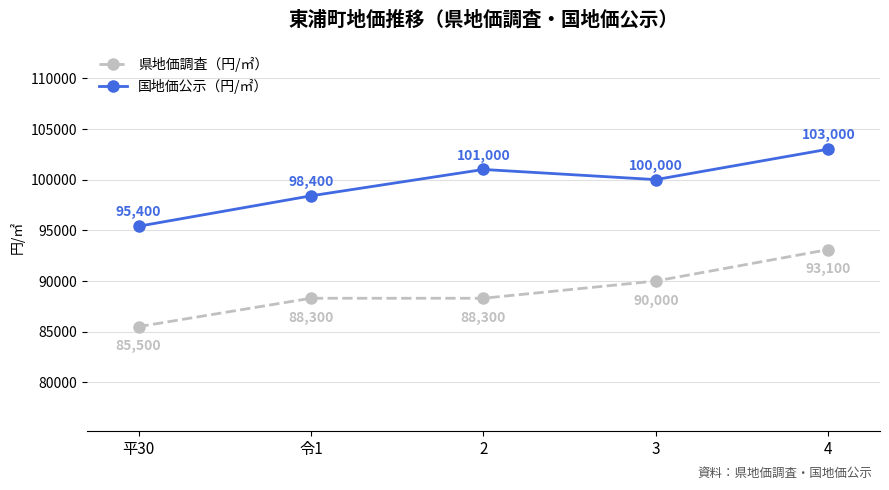

What is the value of the 県地価調査（円/㎡） point at the 3rd from the left?

88300